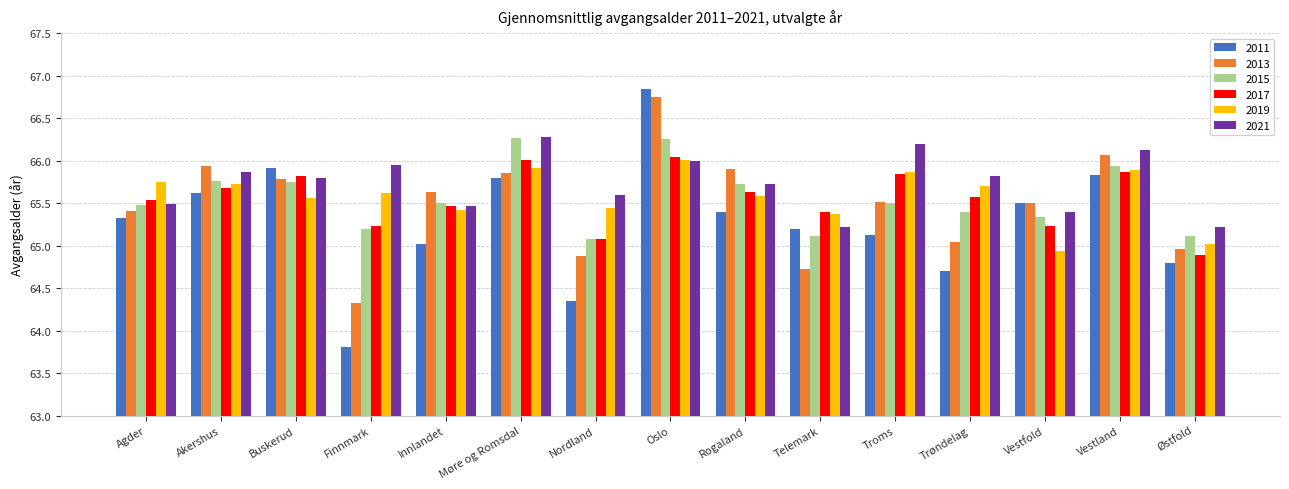

What is the label of the 10th bar from the left?

Telemark